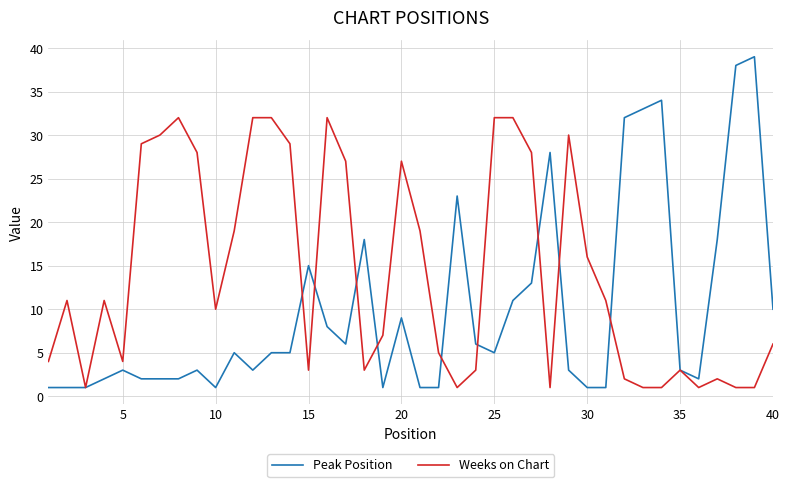

Which series has the largest total across all categories?

Weeks on Chart